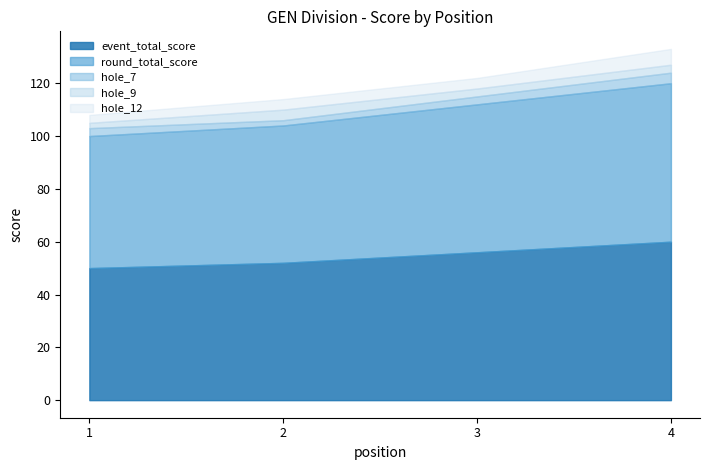

Is the value of hole_12 at 4 greater than the value of hole_7 at 1?

Yes